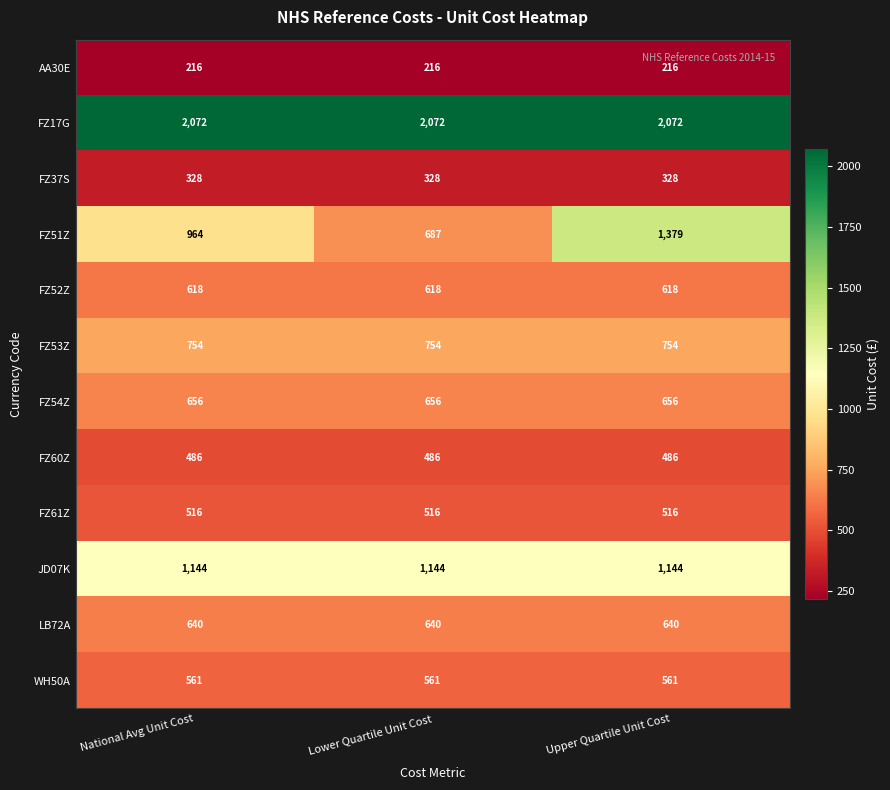

What is the difference between the highest and lowest values at Lower Quartile Unit Cost?

1856